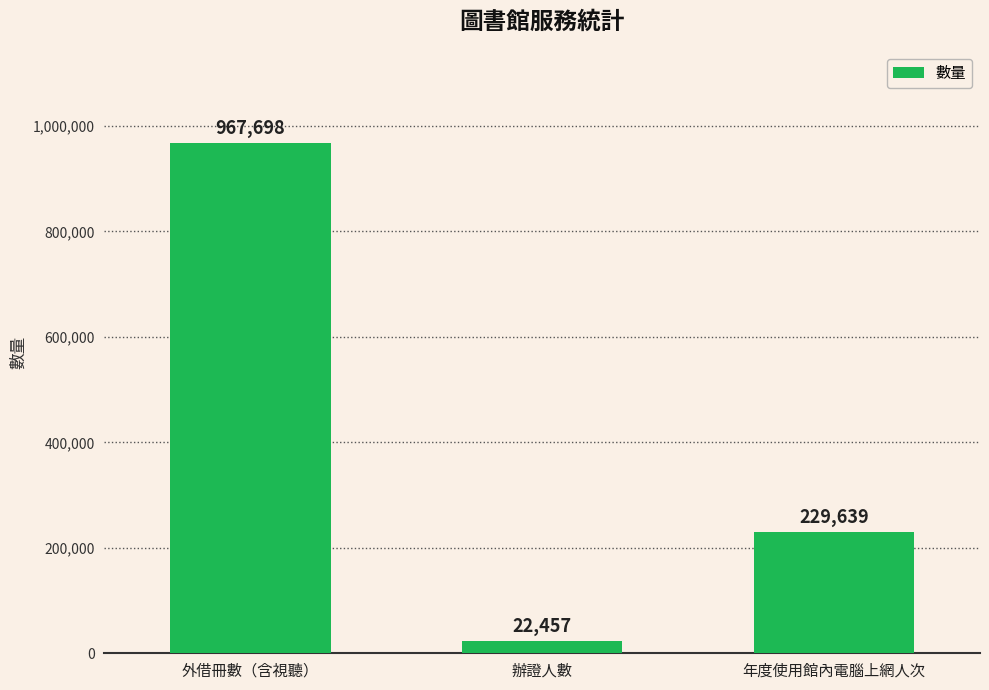

List the labels in order of value, smallest first.

辦證人數, 年度使用館內電腦上網人次, 外借冊數（含視聽）